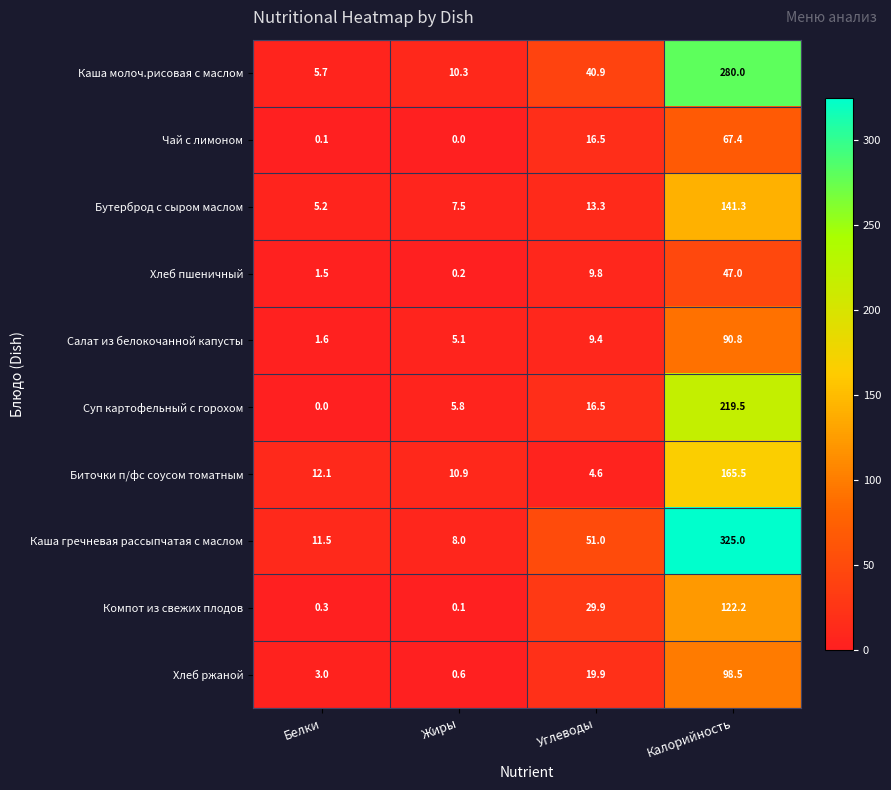

What is the difference between the maximum and minimum values in the Бутерброд с сыром маслом series?

136.1